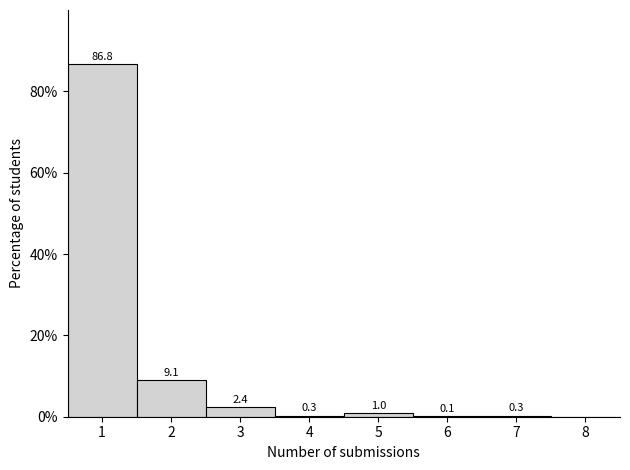

Over which range of the x-axis is the bar tallest?

0.5 to 1.5